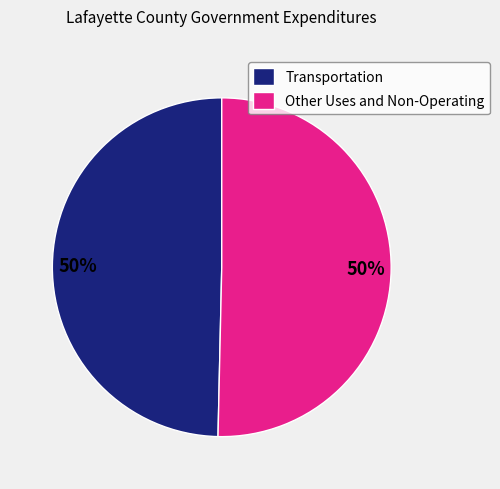

How many slices are in this pie chart?

2